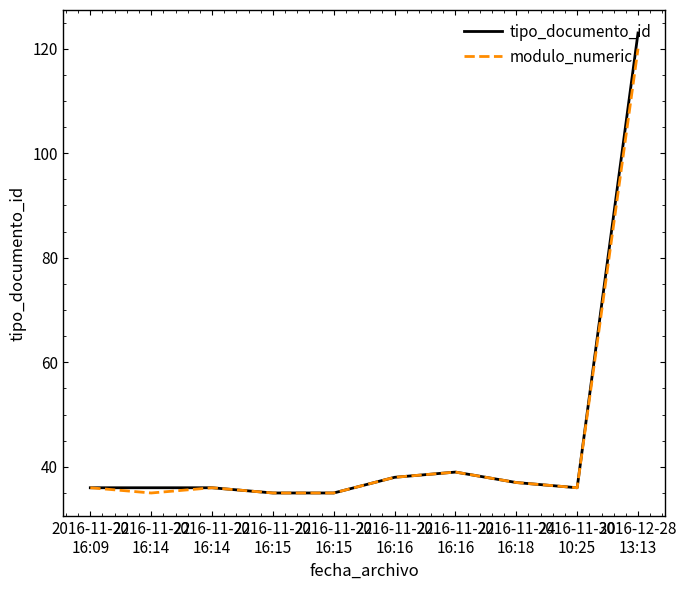

The value of modulo_numeric at 2016-11-24
16:18 is 18. True or false?

False